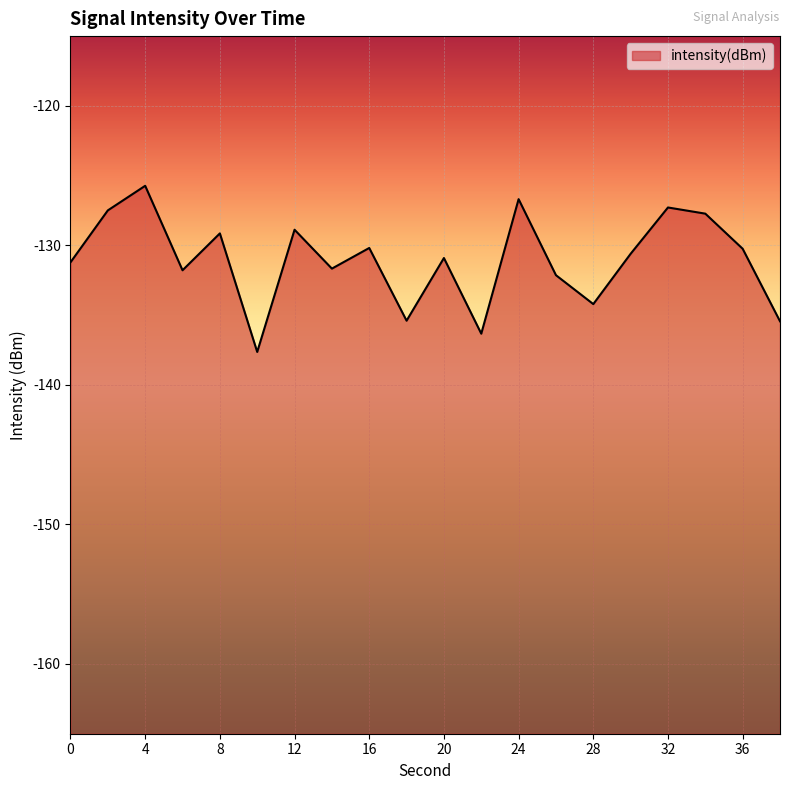

What is the minimum value shown in the chart?

-137.6